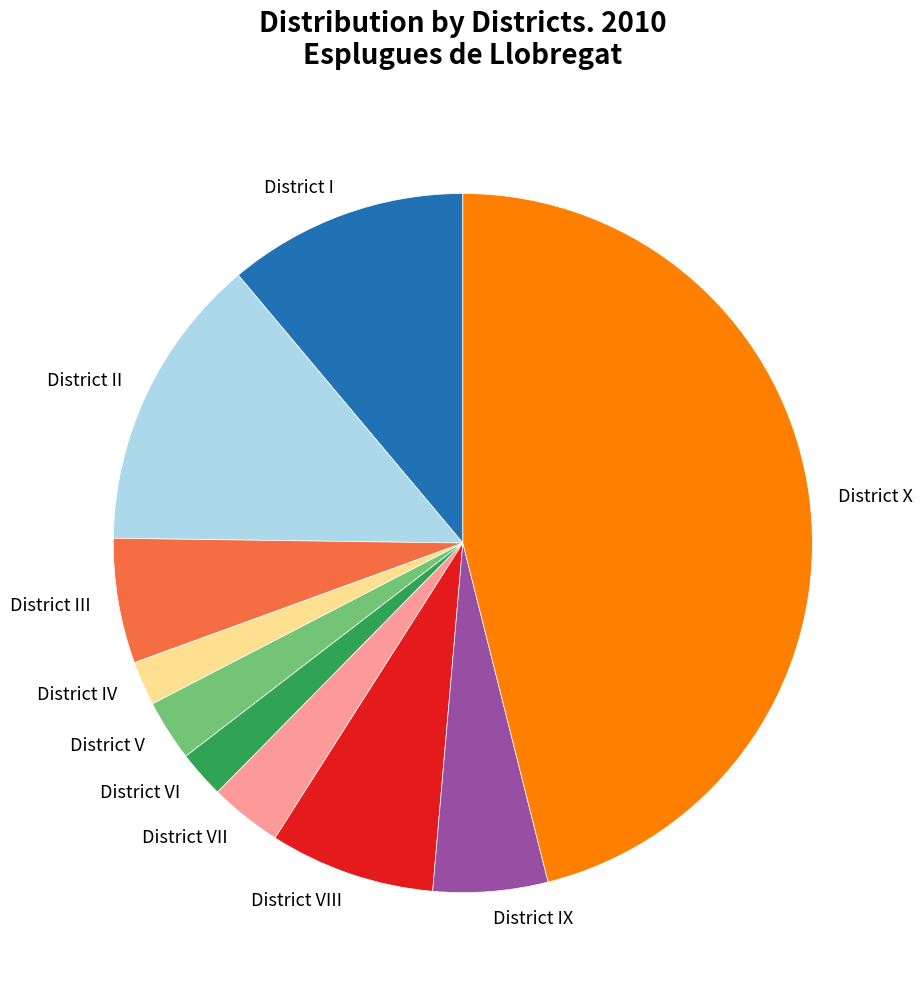

Is the sum of District VIII and District II greater than half?

No